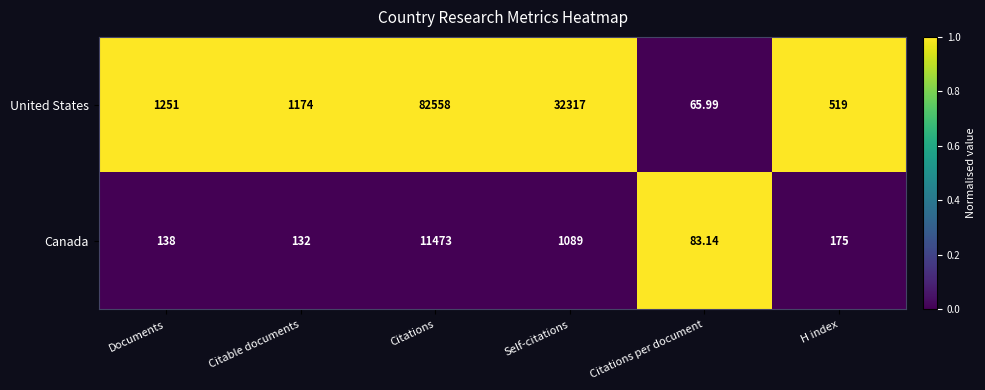

At which label does Canada first exceed 175?

Citations